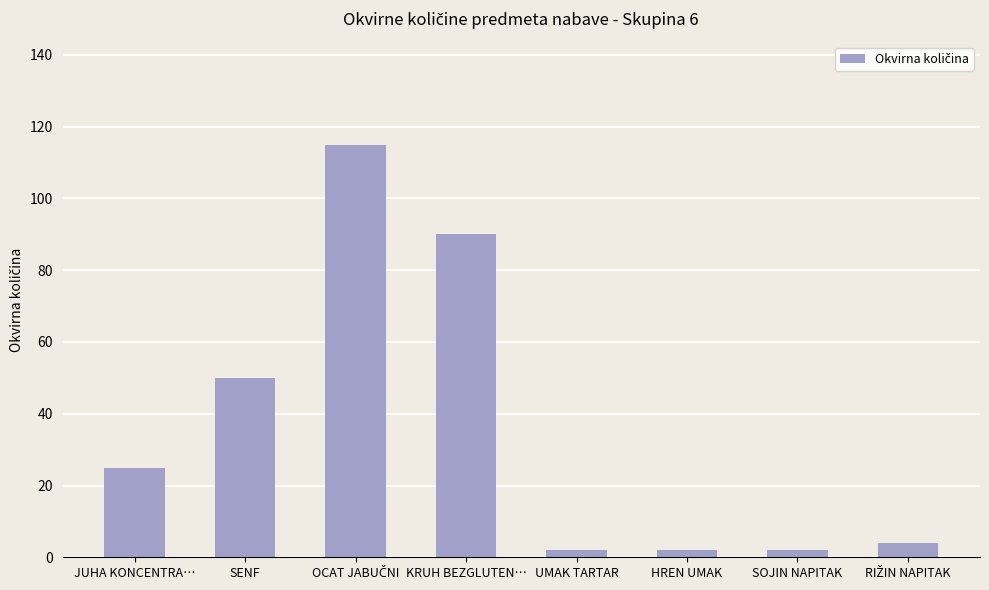

What is the greatest value displayed?

115